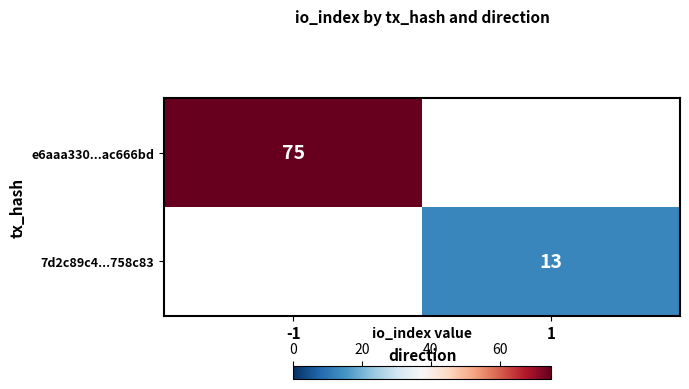

Is it true that e6aaa330...ac666bd equals 117 at -1?

False